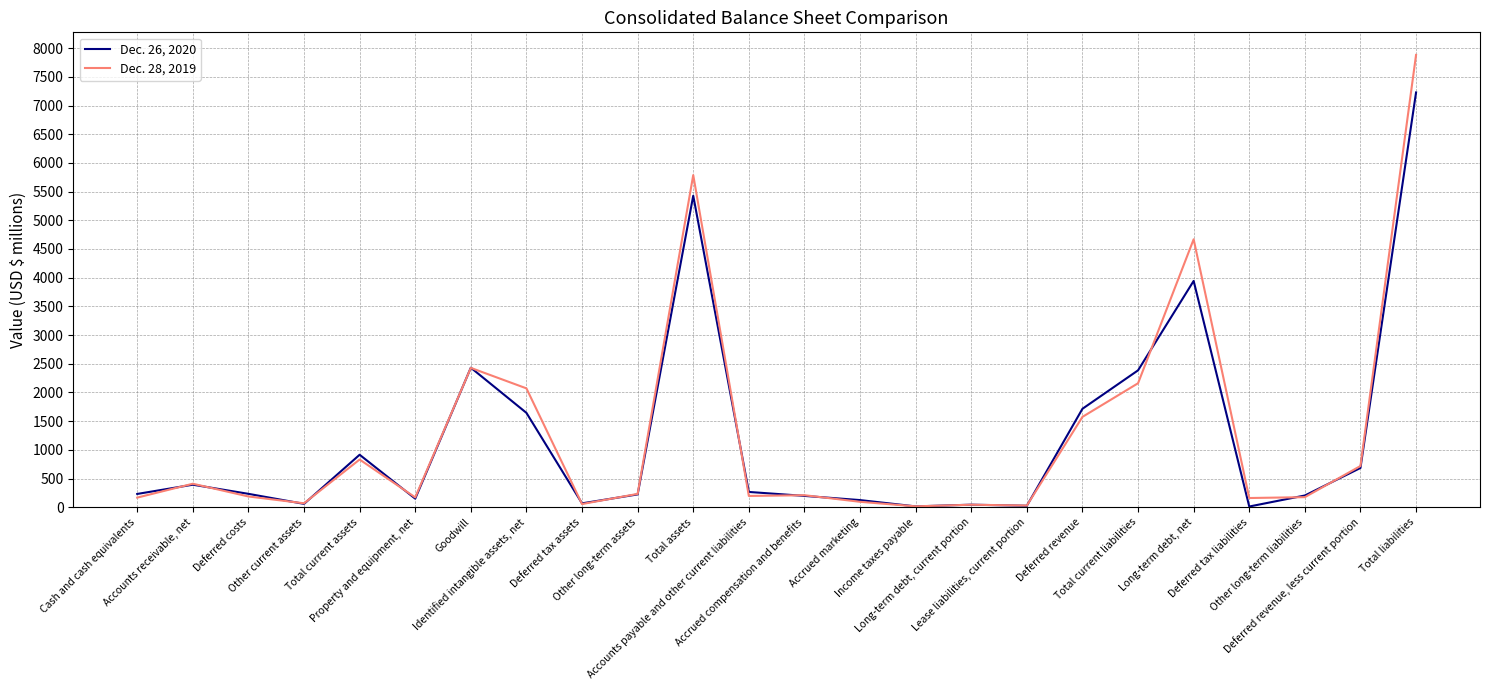

Rank the series by their maximum value, from highest to lowest.

Dec. 28, 2019, Dec. 26, 2020